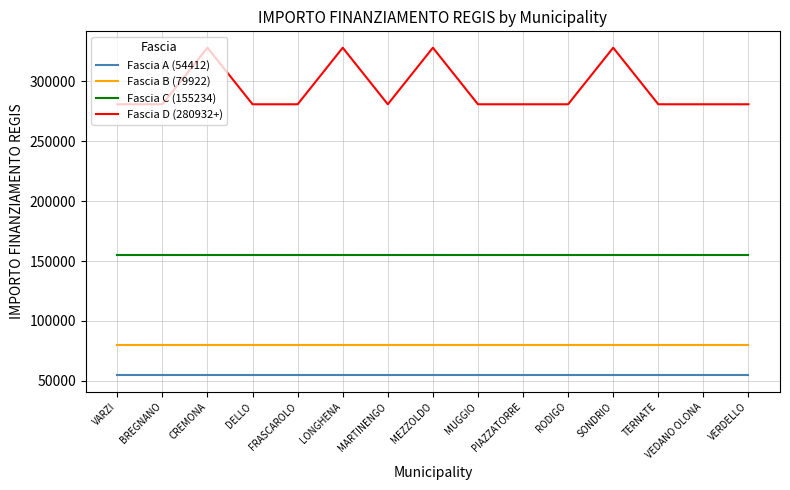

Is this an area chart (filled region under the line)?

No